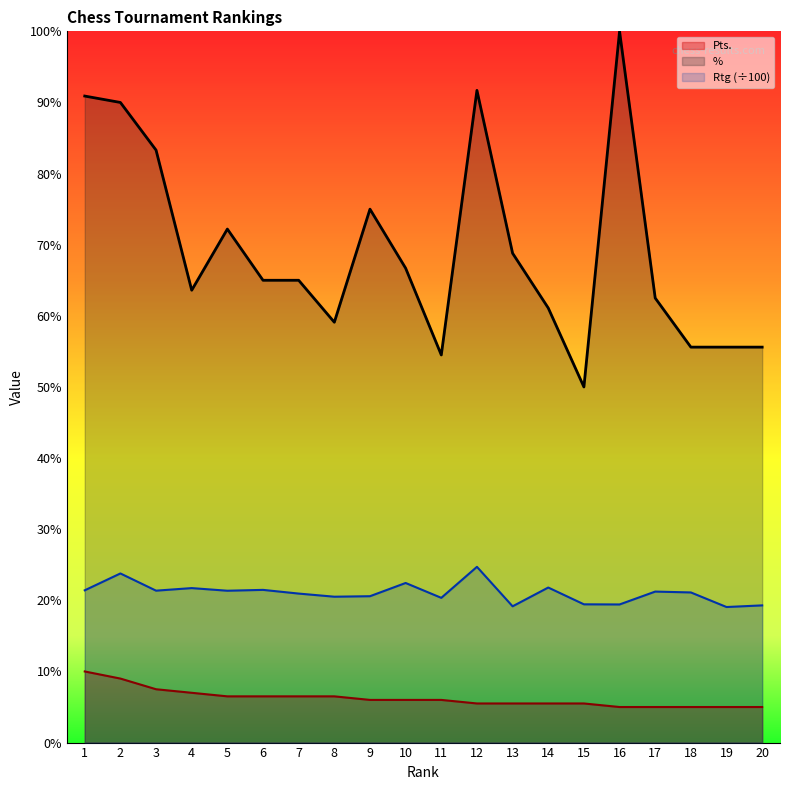

In %, how many points are higher than both neighbors (excluding endpoints)?

4